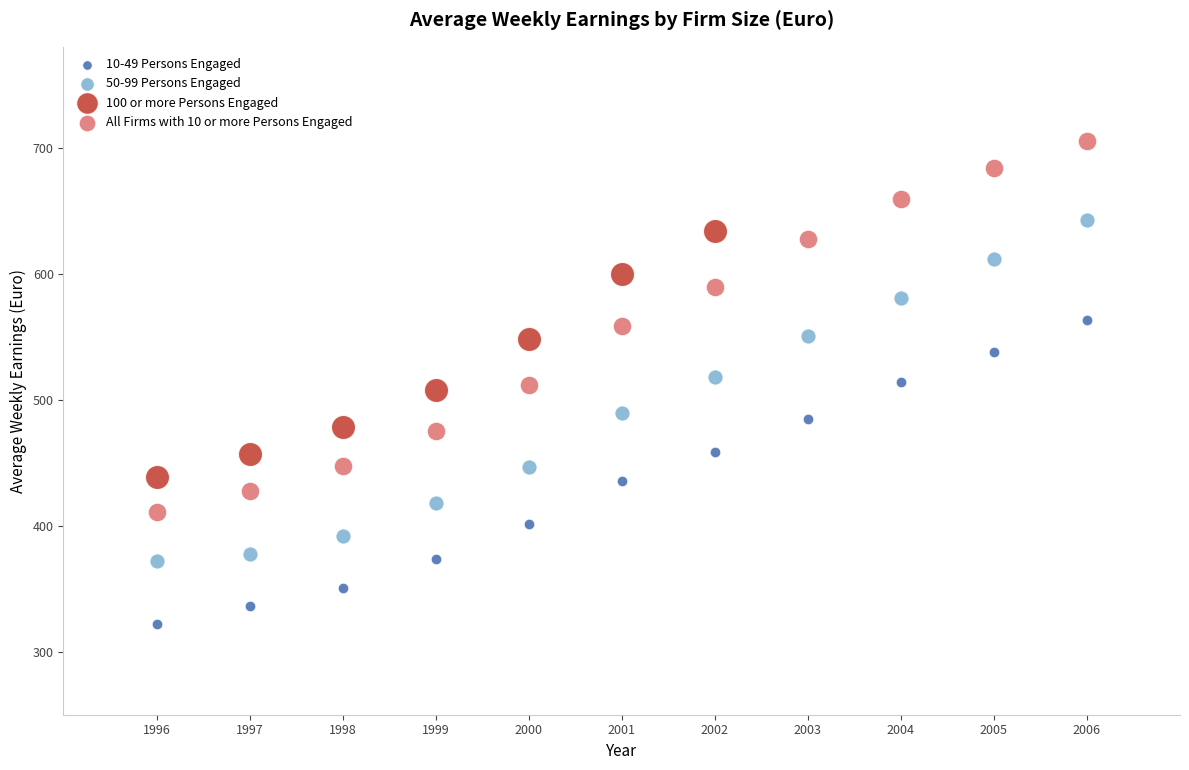

Which series contains the highest Y value?

All Firms with 10 or more Persons Engaged